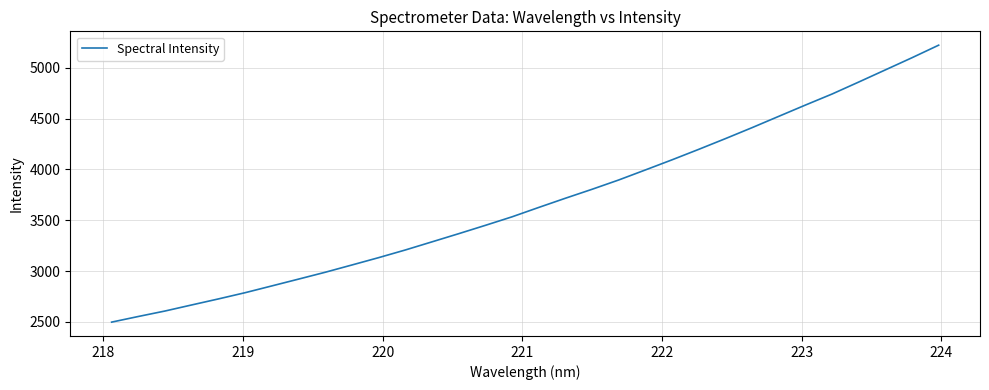

What is the difference between the maximum and minimum values?

2723.7